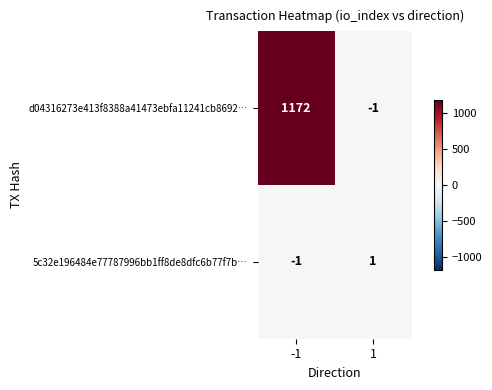

What is the sum of all d04316273e413f8388a41473ebfa11241cb8692… values?

1171